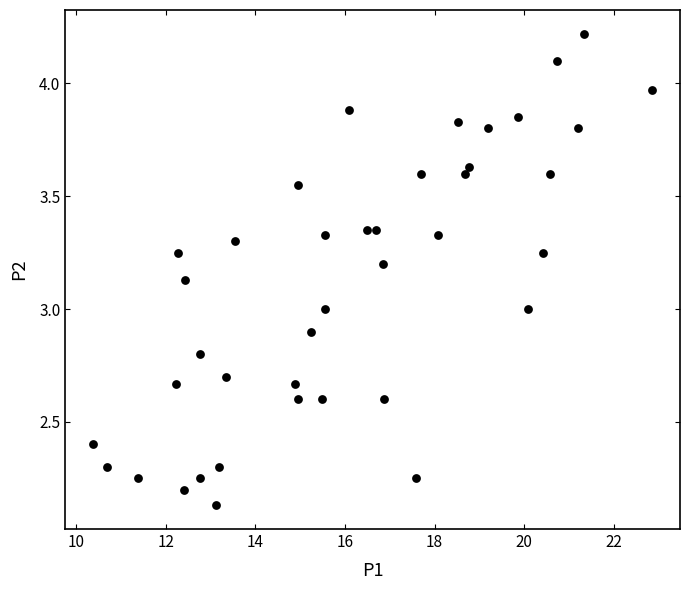

What is the range of X values (max minus min)?

12.5